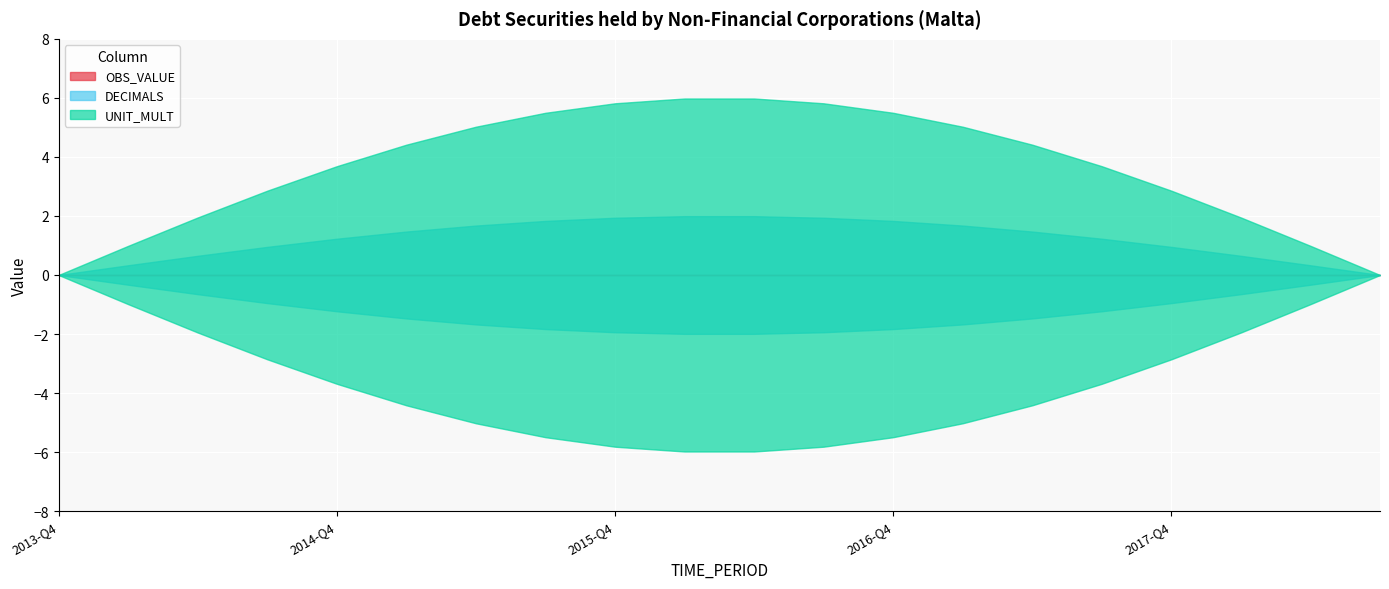

True or false: DECIMALS and OBS_VALUE cross at least once.

False